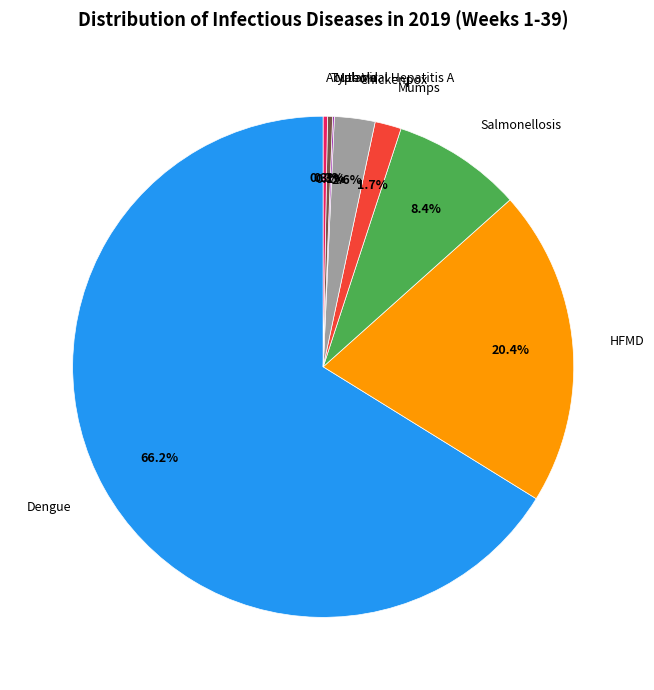

Which slice represents more than half of the pie?

Dengue